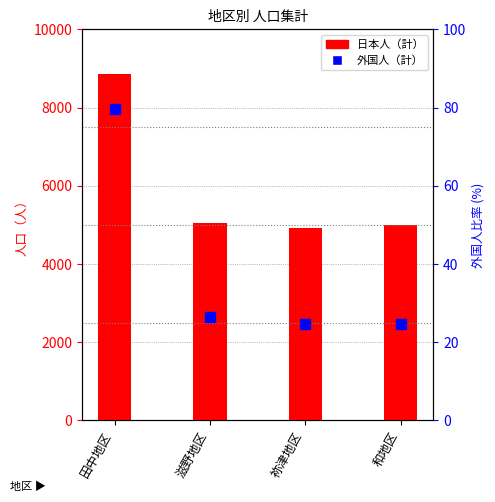

What is the total value across all series at 滋野地区?

5062.3